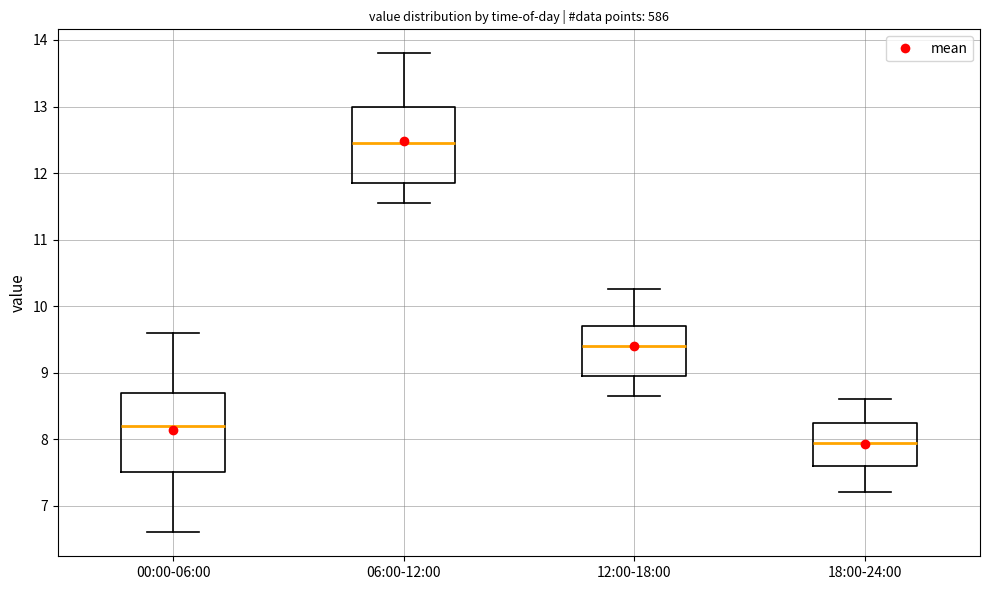

Reading left to right, transcribe this box plot: for each box, give where its median line is, the range the box spans, and where its two whiskers end, as read against the y-axis. The values are not printed on the chart, so give them approximately, as read against the axis.

00:00-06:00: median 8.2, box 7.5 to 8.7, whiskers 6.6 to 9.6
06:00-12:00: median 12.5, box 11.9 to 13.0, whiskers 11.6 to 13.8
12:00-18:00: median 9.4, box 9.0 to 9.7, whiskers 8.7 to 10.3
18:00-24:00: median 8.0, box 7.6 to 8.3, whiskers 7.2 to 8.6